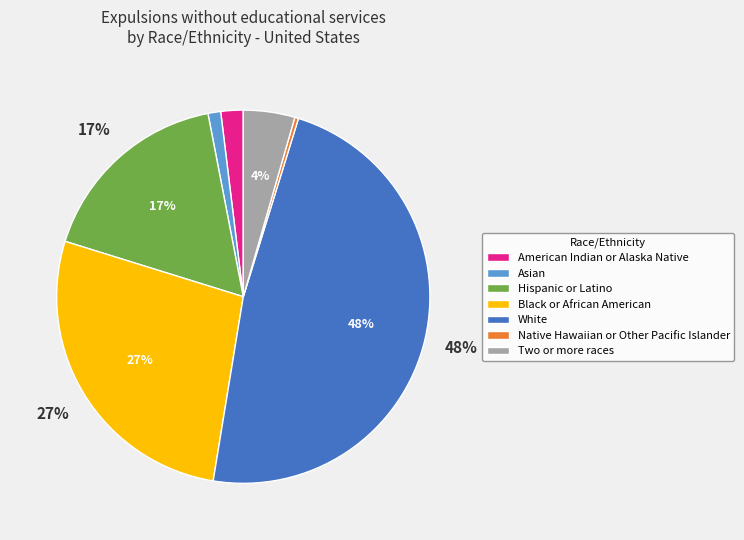

Combined, do Black or African American and White account for over 50%?

Yes